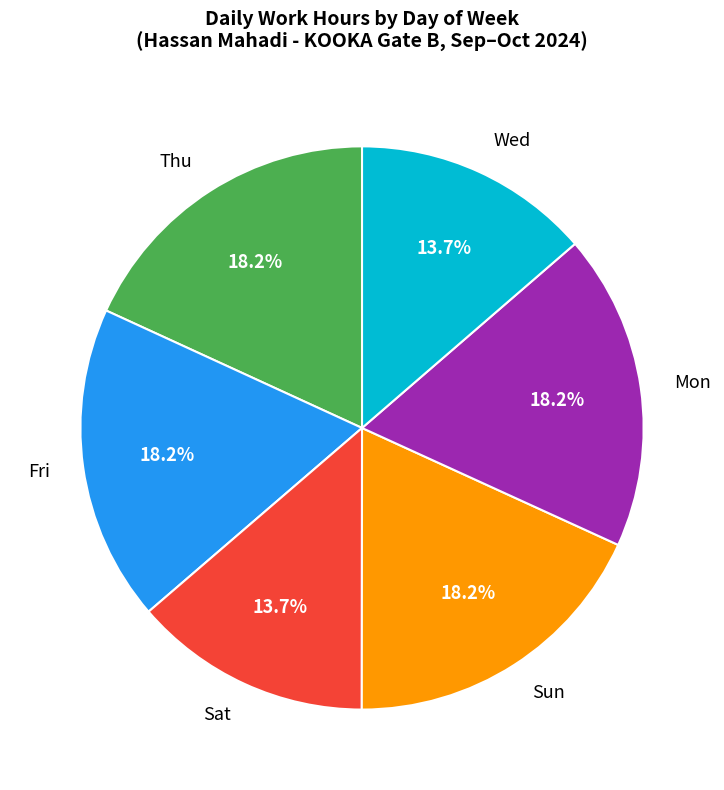

Does Sun represent more than half of the total?

No